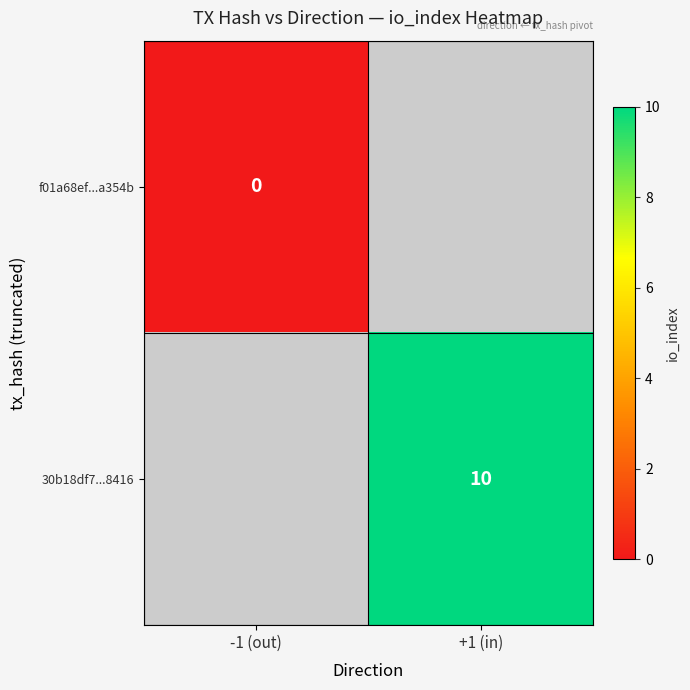

The value of 30b18df7...8416 at +1 (in) is 5. True or false?

False